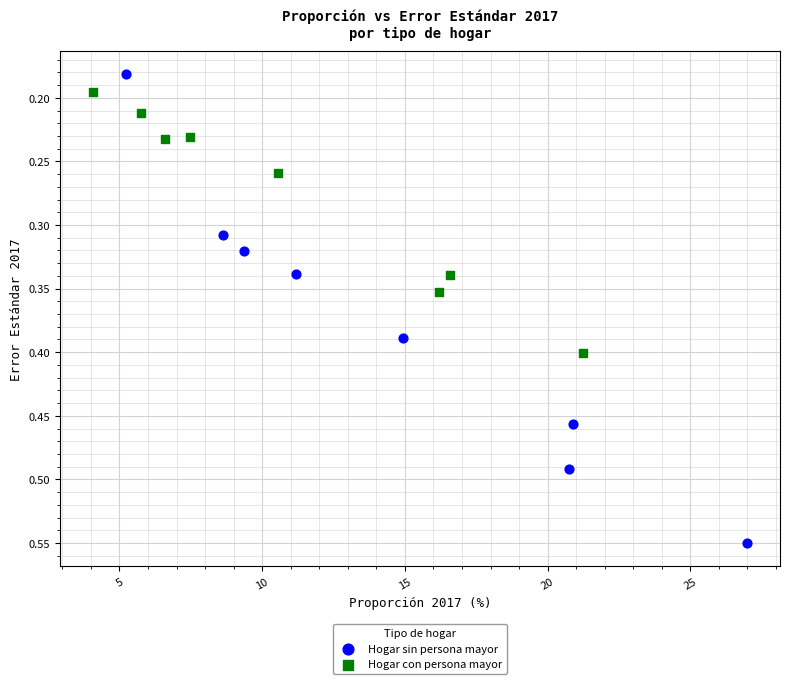

Which series has the largest Y range (max minus min)?

Hogar sin persona mayor